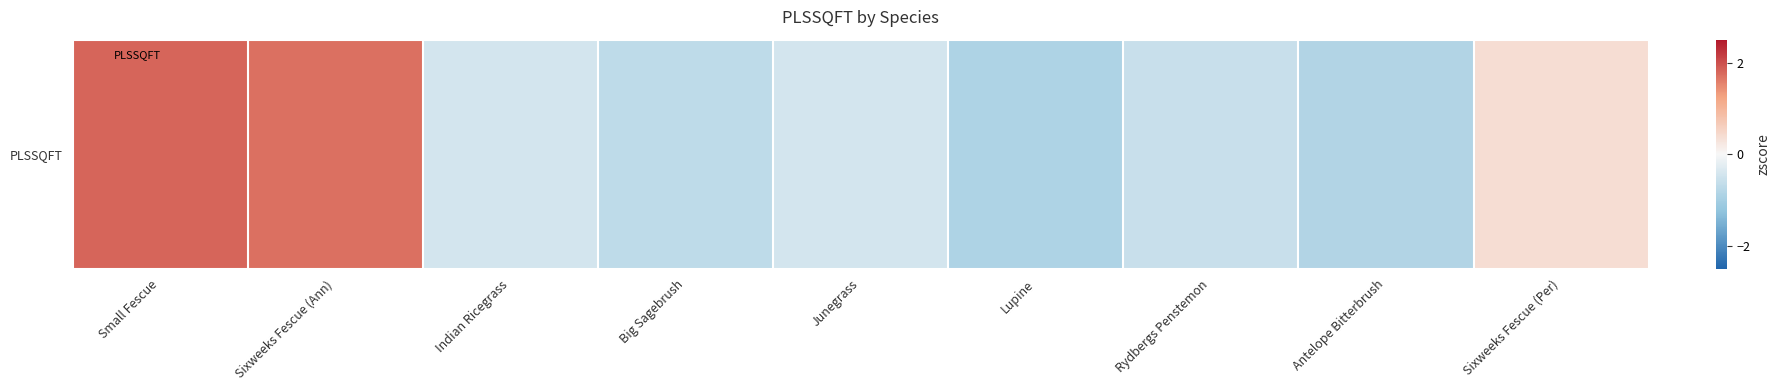

Reading right to left, extract all data points from this chart.

Sixweeks Fescue (Per)=0.4	Antelope Bitterbrush=-0.8	Rydbergs Penstemon=-0.6	Lupine=-0.9	Junegrass=-0.4	Big Sagebrush=-0.7	Indian Ricegrass=-0.4	Sixweeks Fescue (Ann)=1.7	Small Fescue=1.8